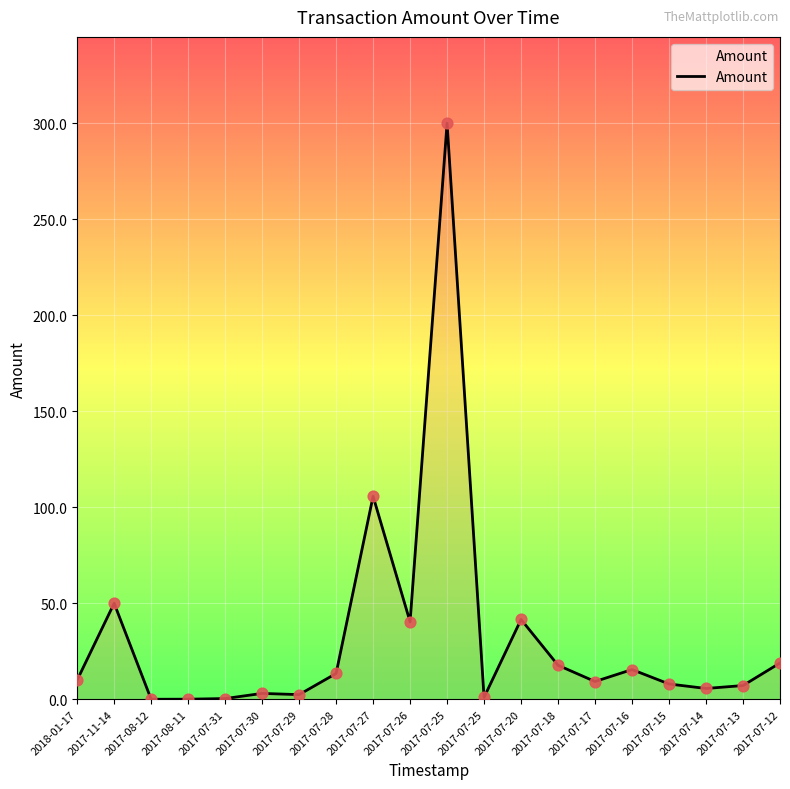

What is the change in value from 2017-07-25 to 2017-07-13?

+6.1